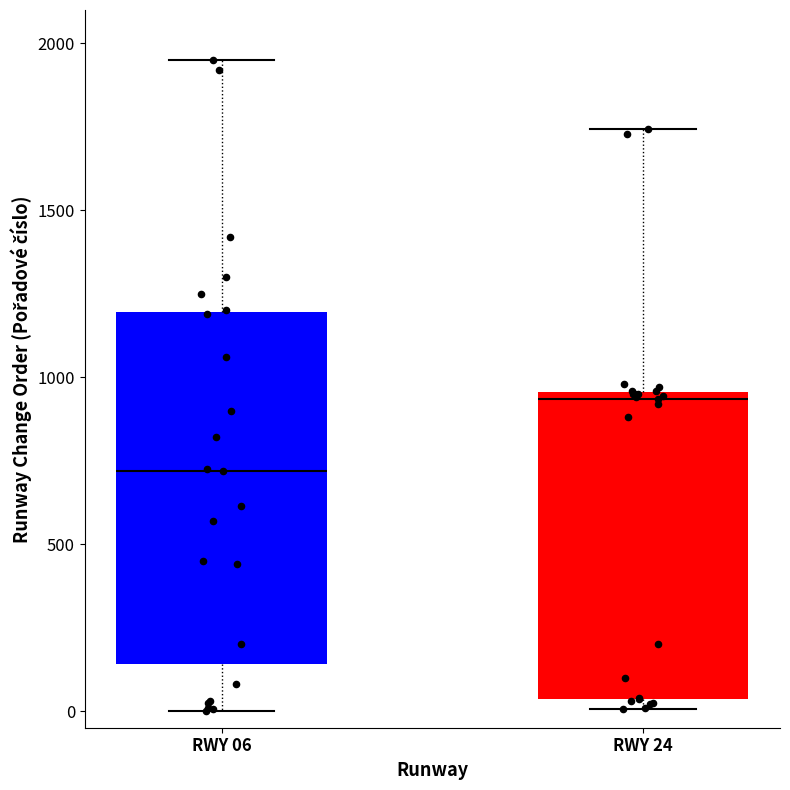

Reading left to right, transcribe this box plot: for each box, give where its median line is, the range the box spans, and where its two whiskers end, as read against the y-axis. The values are not printed on the chart, so give them approximately, as read against the axis.

RWY 06: median 700, box 150 to 1200, whiskers 0 to 1950
RWY 24: median 950 (just below the box's upper edge), box 50 to 950, whiskers 0 to 1750